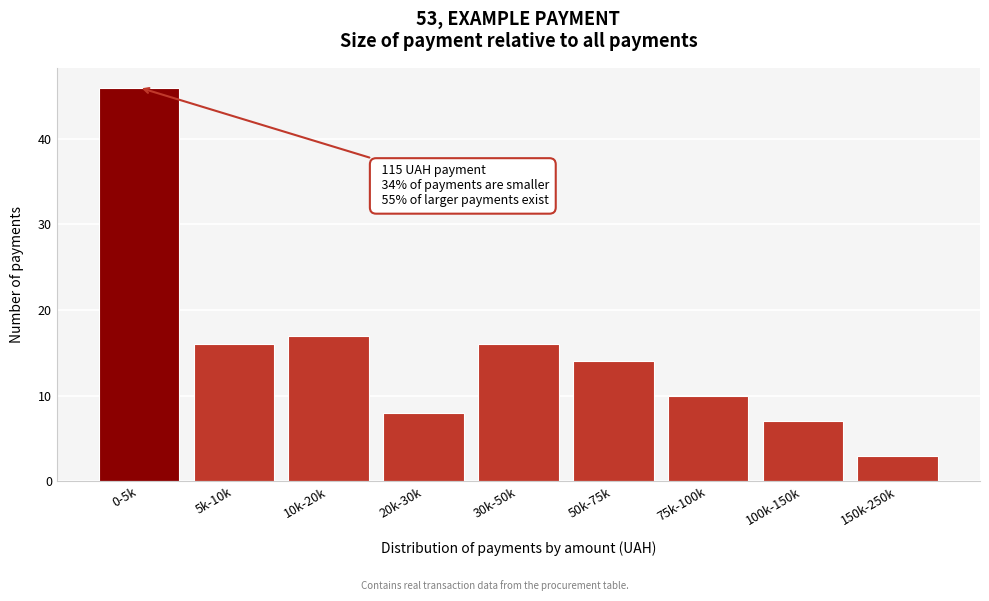

Reading left to right, list all the values displayed in this chart.

46	16	17	8	16	14	10	7	3